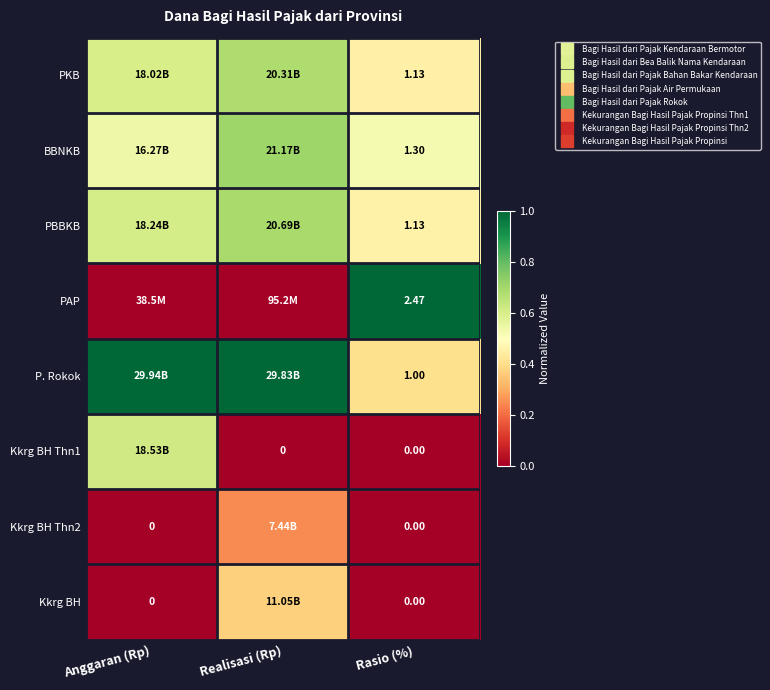

Is the value of PAP at Anggaran (Rp) greater than the value of P. Rokok at Realisasi (Rp)?

No